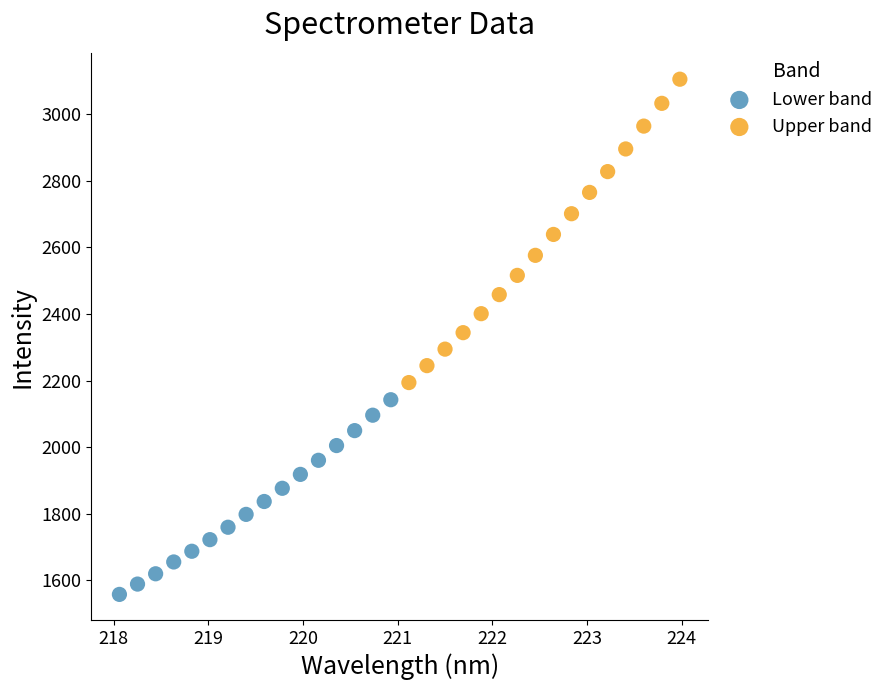

Which series reaches the minimum Y coordinate?

Lower band